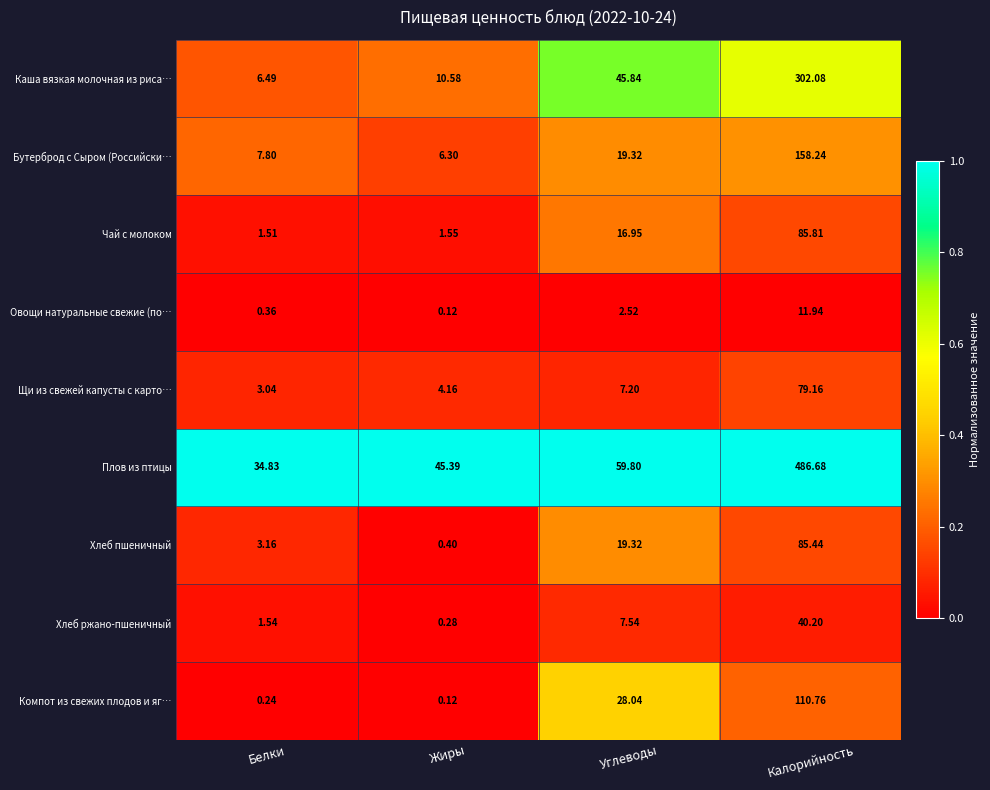

Where is Плов из птицы nearest to the value 260?

Углеводы